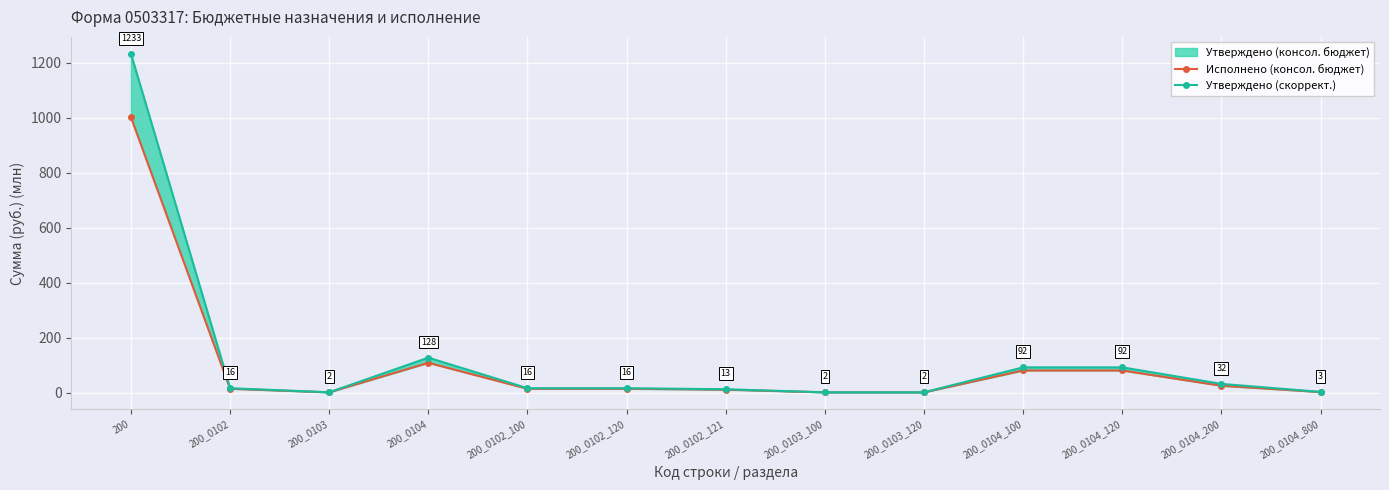

At which category is the sum across all series the highest?

200